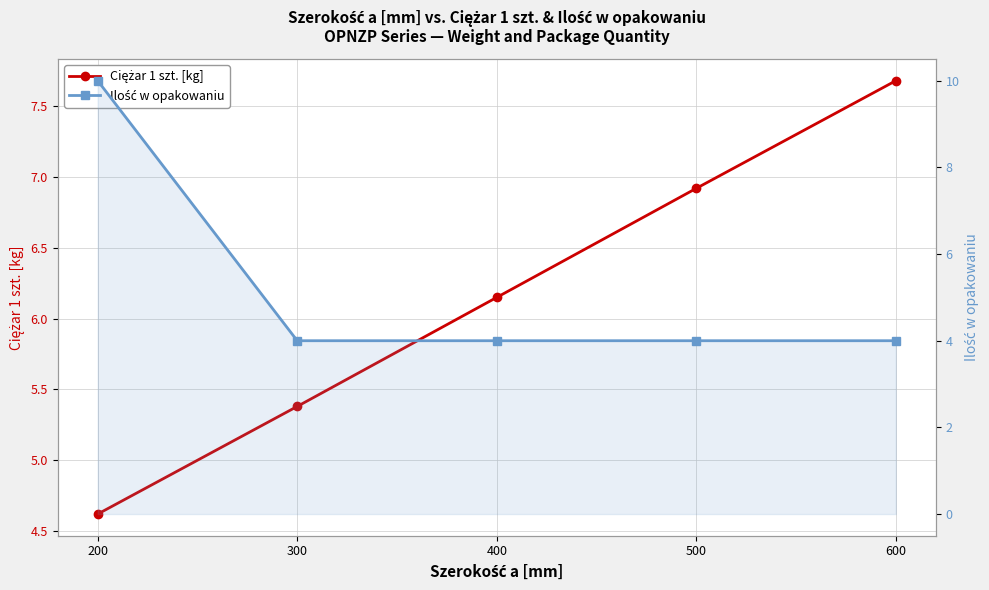

Between 200 and 600, which series saw the biggest shift?

Ilość w opakowaniu